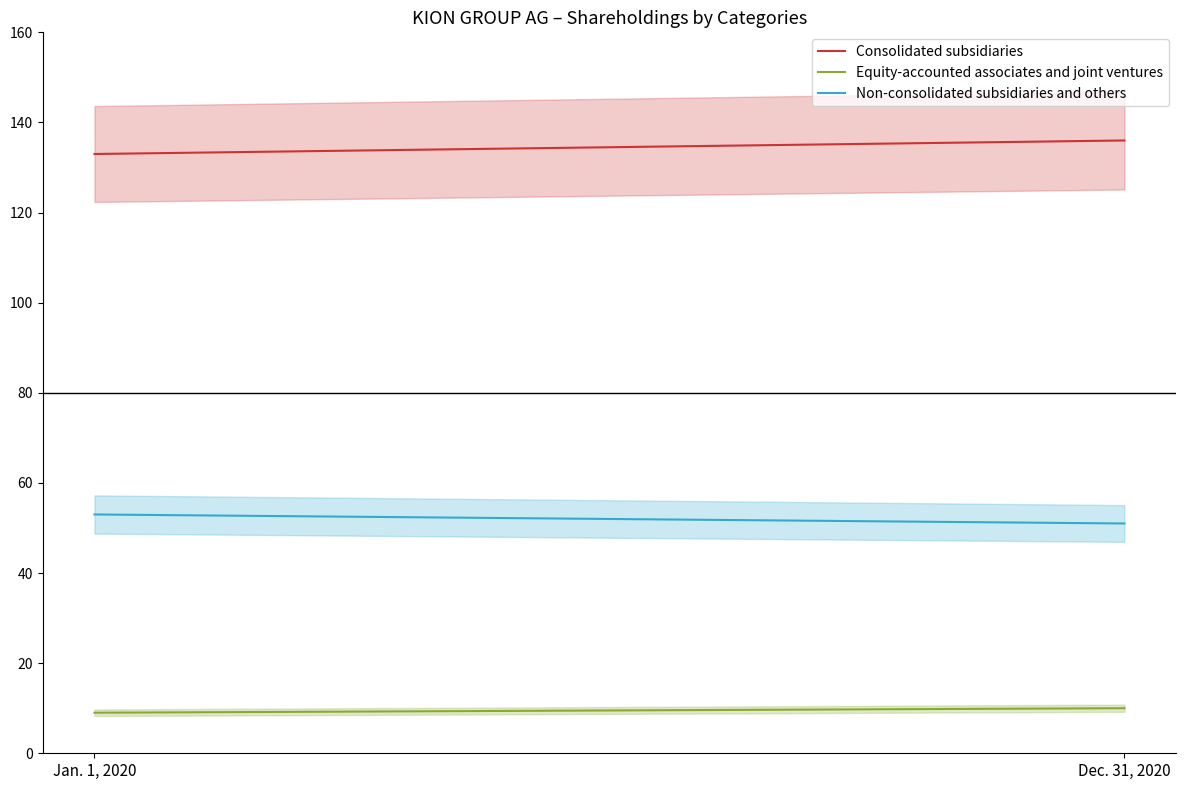

Rank the series by their average value, from lowest to highest.

Equity-accounted associates and joint ventures, Non-consolidated subsidiaries and others, Consolidated subsidiaries